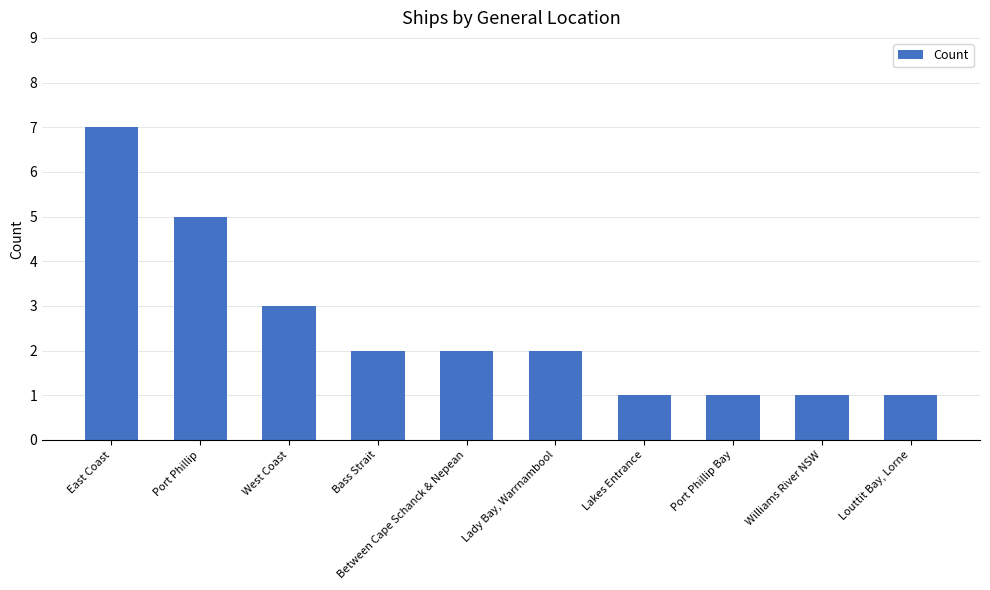

What is the label of the 9th bar from the left?

Williams River NSW